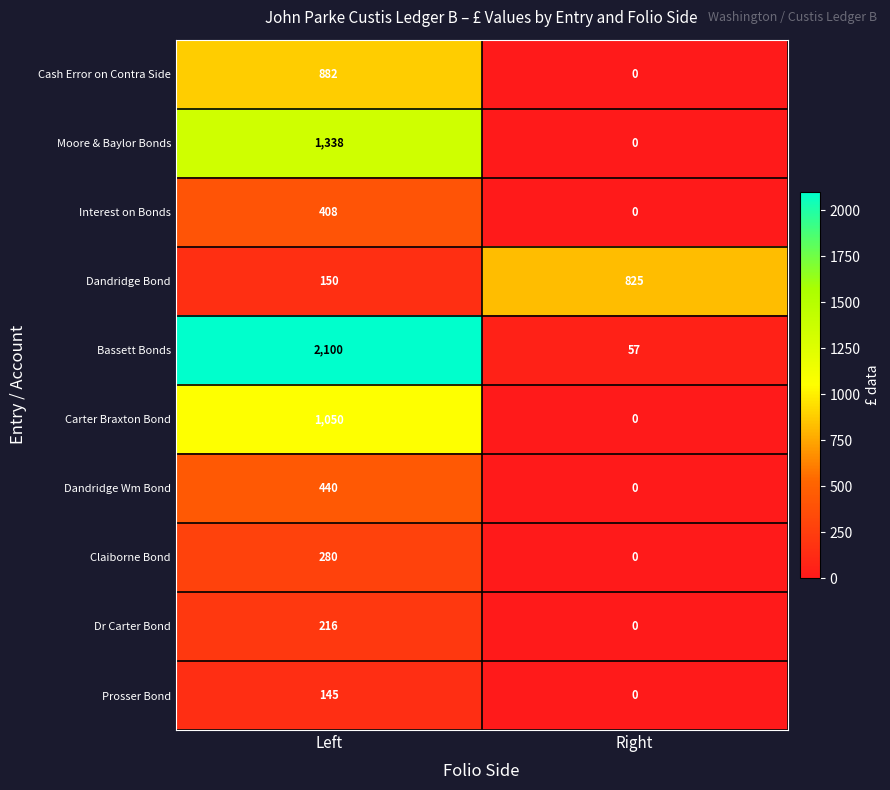

Which label corresponds to the largest value in the chart?

Left